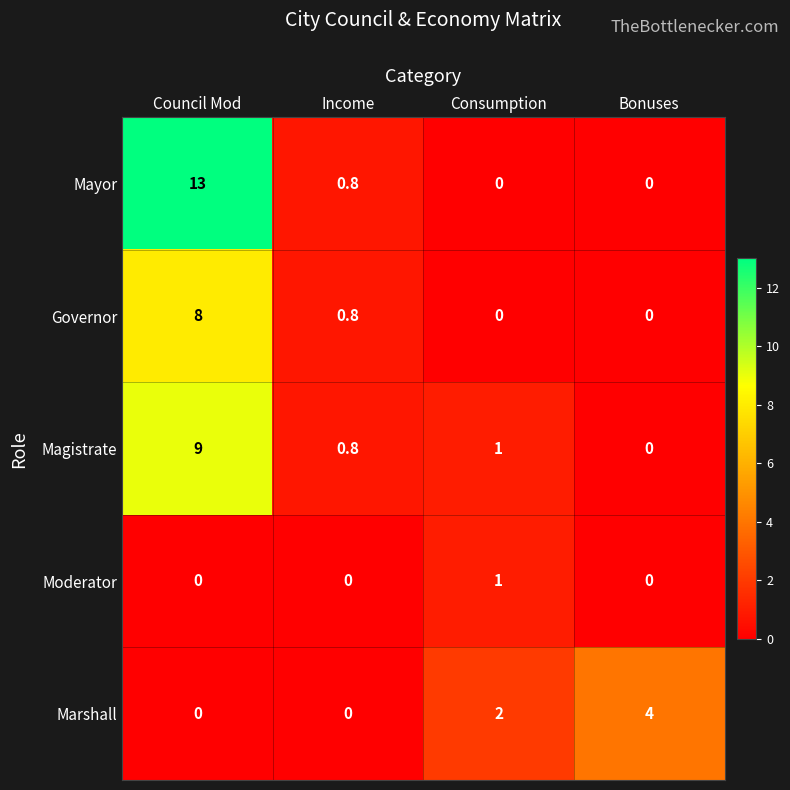

The value of Magistrate at Bonuses is 0.0. True or false?

True